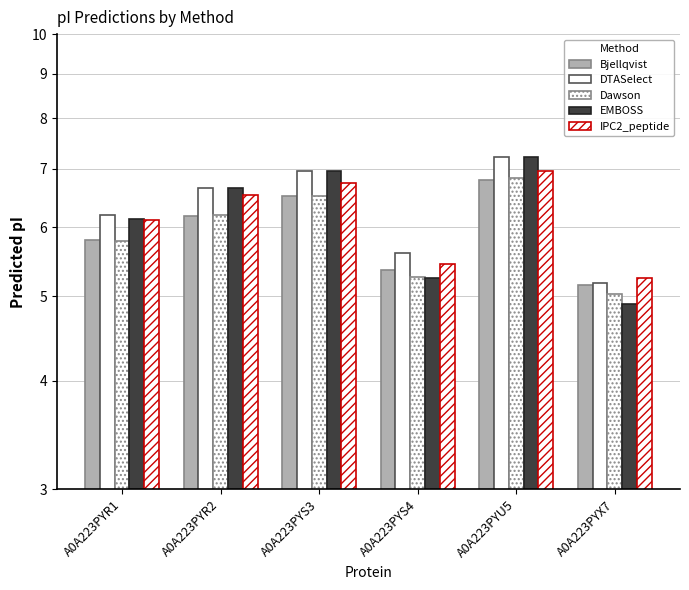

How many data points does each series have?

6